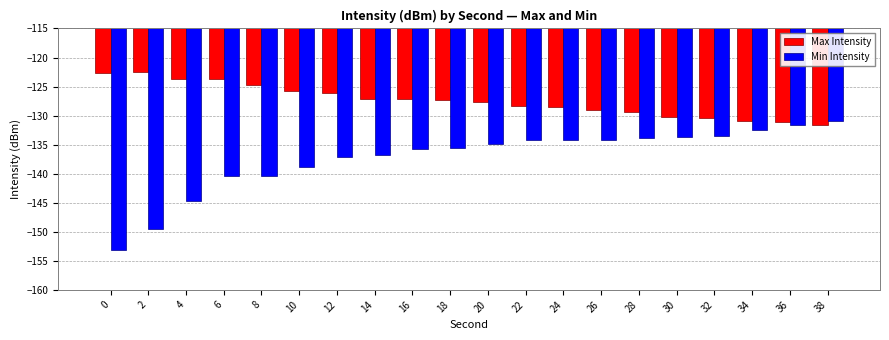

Is the value of Min Intensity at 36 greater than the value of Max Intensity at 4?

No